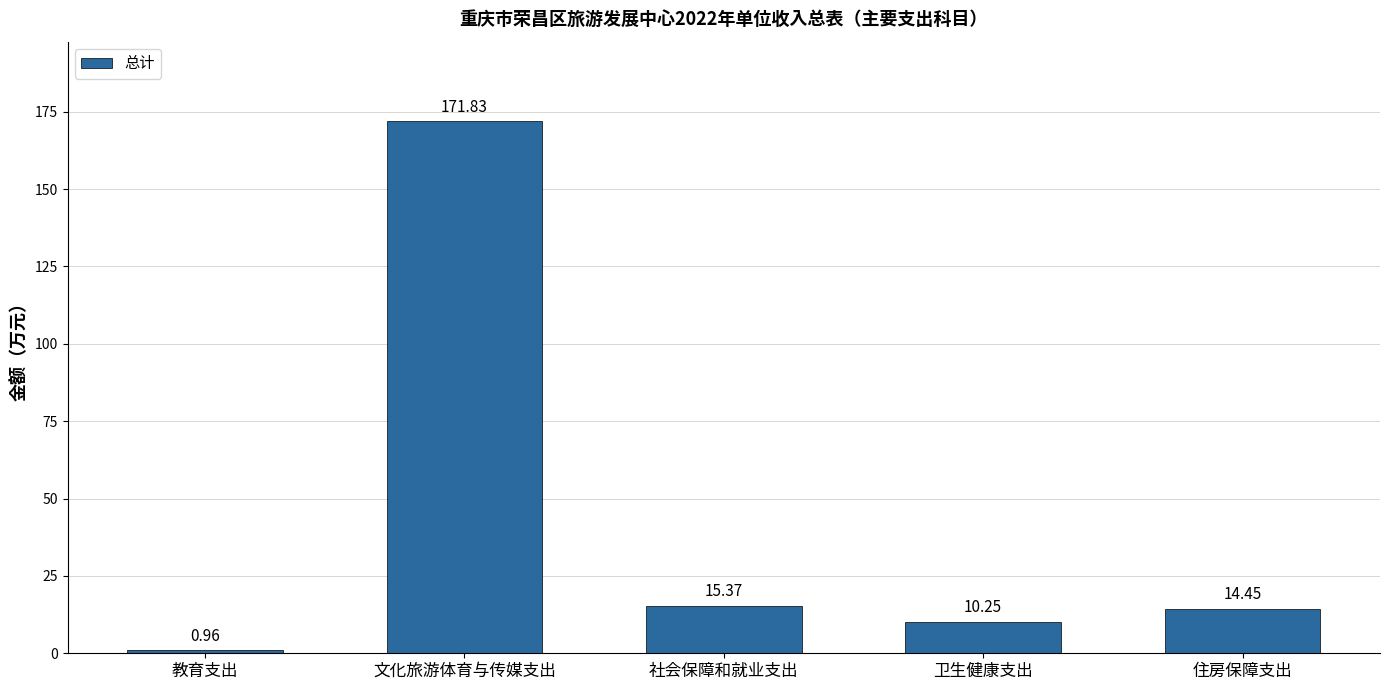

Is it true that the value at 卫生健康支出 is 10.2?

True